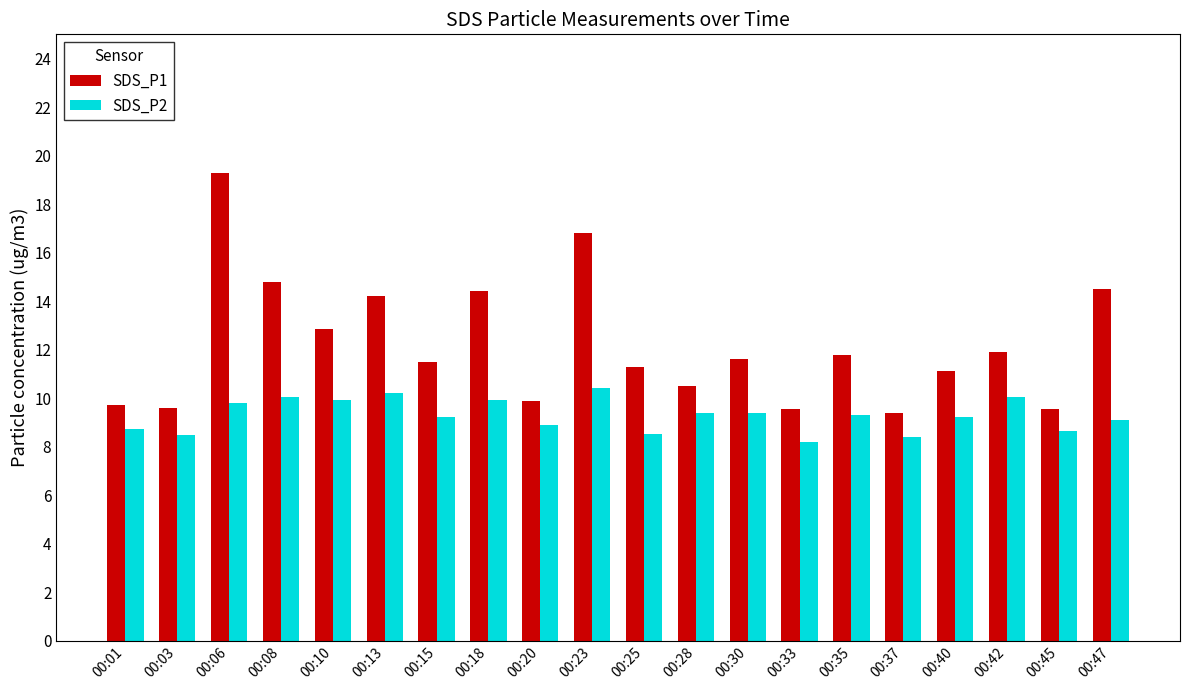

What is the average value of the SDS_P1 series?

12.2